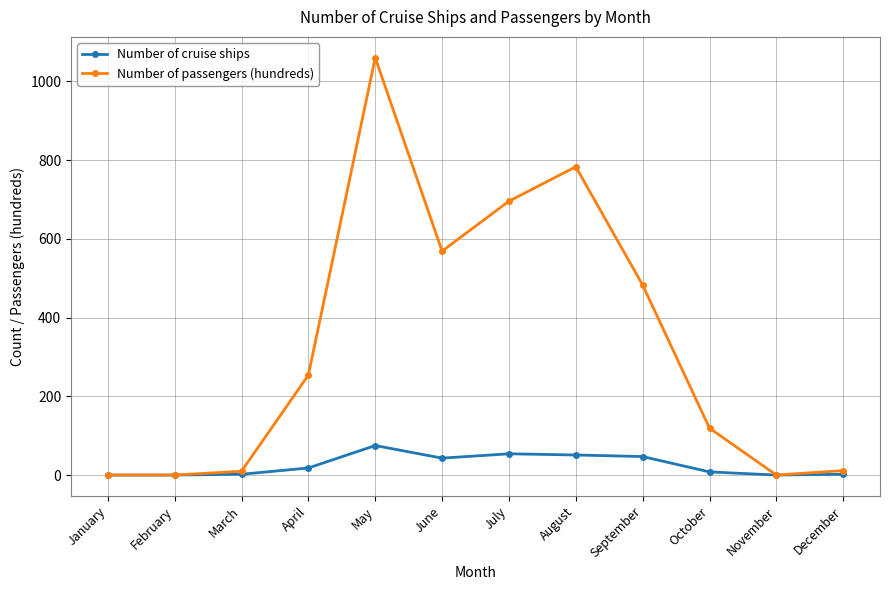

What is the greatest value displayed?

1060.2